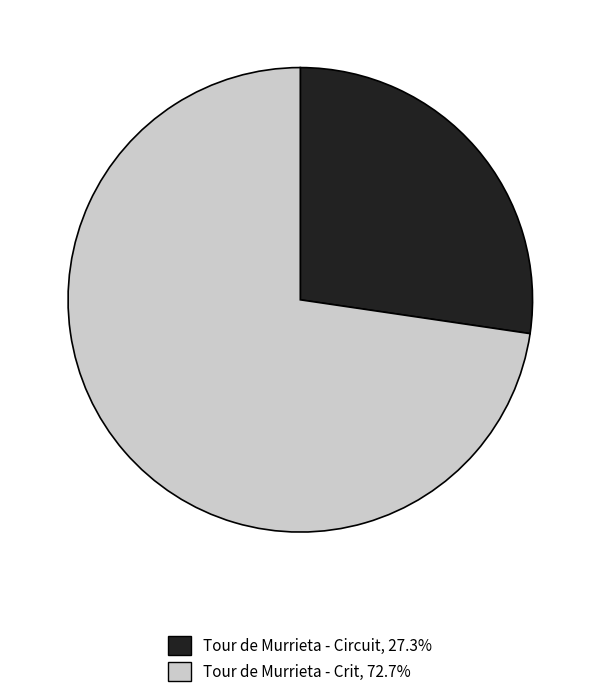

Is it true that Tour de Murrieta - Circuit is 39% of the pie?

False